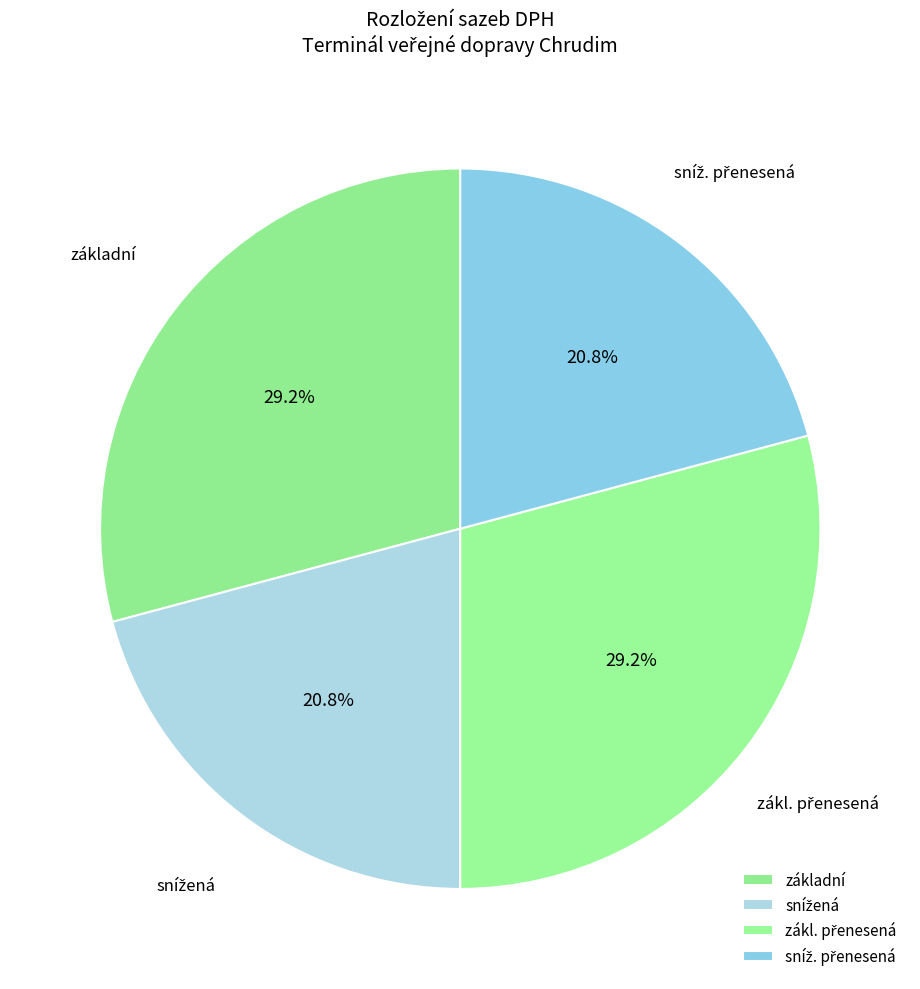

Is there any slice that represents more than half of the pie?

No